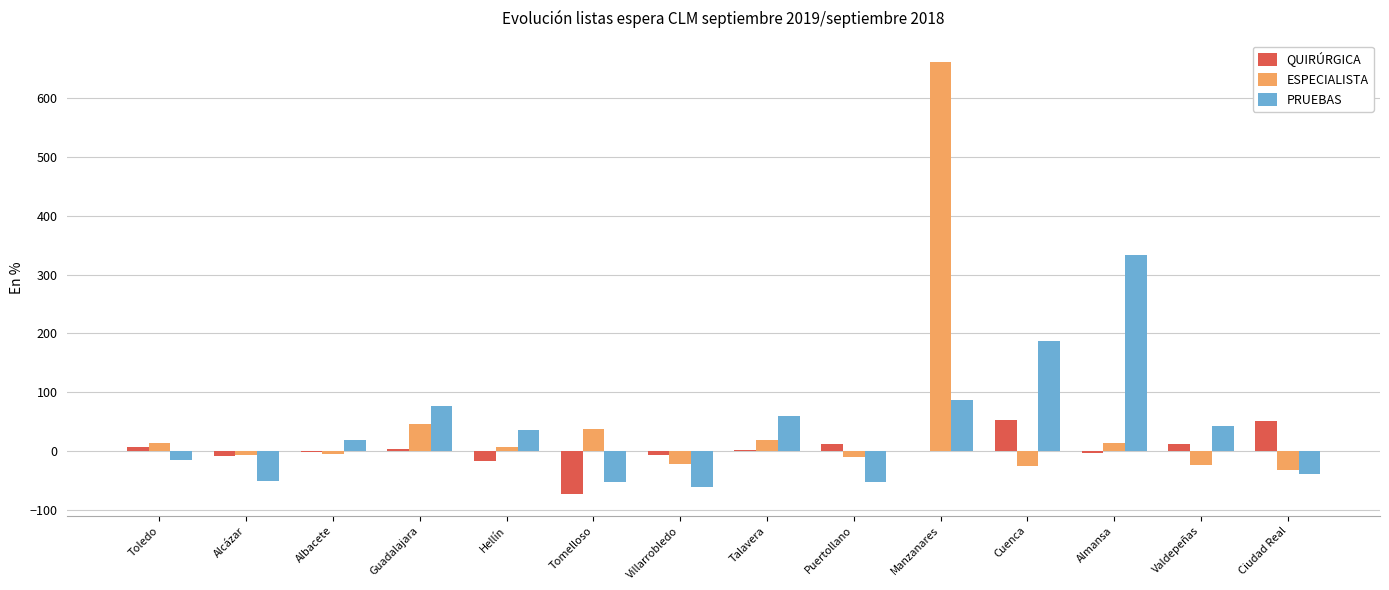

Which label corresponds to the largest value in the chart?

Manzanares